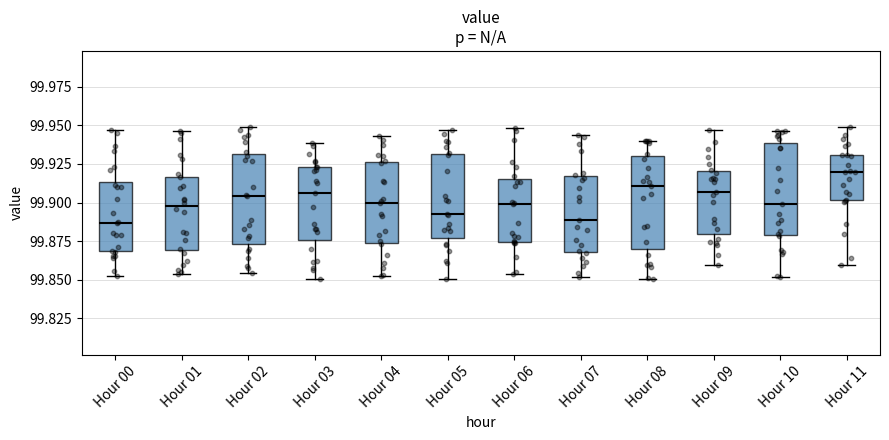

Reading left to right, transcribe this box plot: for each box, give where its median line is, the range the box spans, and where its two whiskers end, as read against the y-axis. The values are not printed on the chart, so give them approximately, as read against the axis.

Hour 00: median 99.885, box 99.870 to 99.915, whiskers 99.850 to 99.945
Hour 01: median 99.900, box 99.870 to 99.915, whiskers 99.855 to 99.945
Hour 02: median 99.905, box 99.875 to 99.930, whiskers 99.855 to 99.950
Hour 03: median 99.905, box 99.875 to 99.925, whiskers 99.850 to 99.940
Hour 04: median 99.900, box 99.875 to 99.925, whiskers 99.855 to 99.945
Hour 05: median 99.895, box 99.875 to 99.930, whiskers 99.850 to 99.945
Hour 06: median 99.900, box 99.875 to 99.915, whiskers 99.855 to 99.950
Hour 07: median 99.890, box 99.870 to 99.915, whiskers 99.850 to 99.945
Hour 08: median 99.910, box 99.870 to 99.930, whiskers 99.850 to 99.940
Hour 09: median 99.905, box 99.880 to 99.920, whiskers 99.860 to 99.945
Hour 10: median 99.900, box 99.880 to 99.940, whiskers 99.850 to 99.945
Hour 11: median 99.920, box 99.900 to 99.930, whiskers 99.860 to 99.950